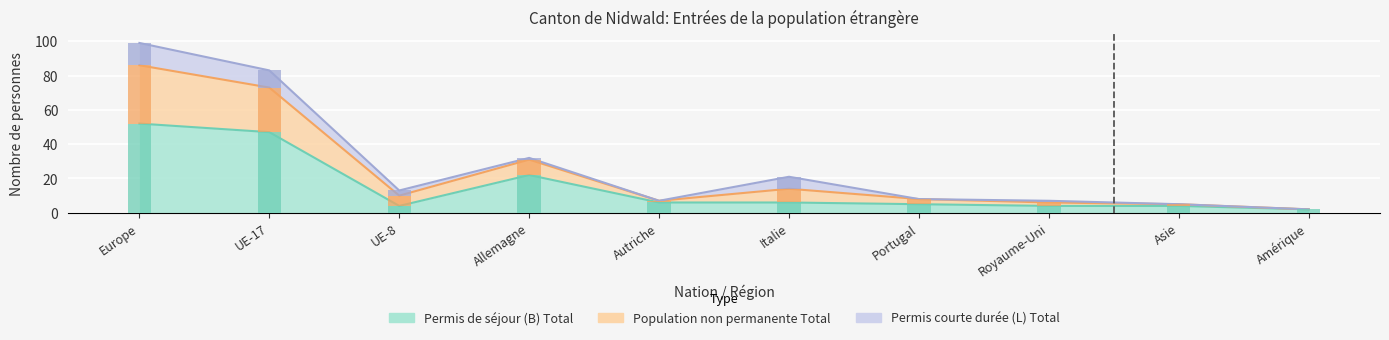

Where is Permis courte durée (L) Total nearest to the value 6?

Italie